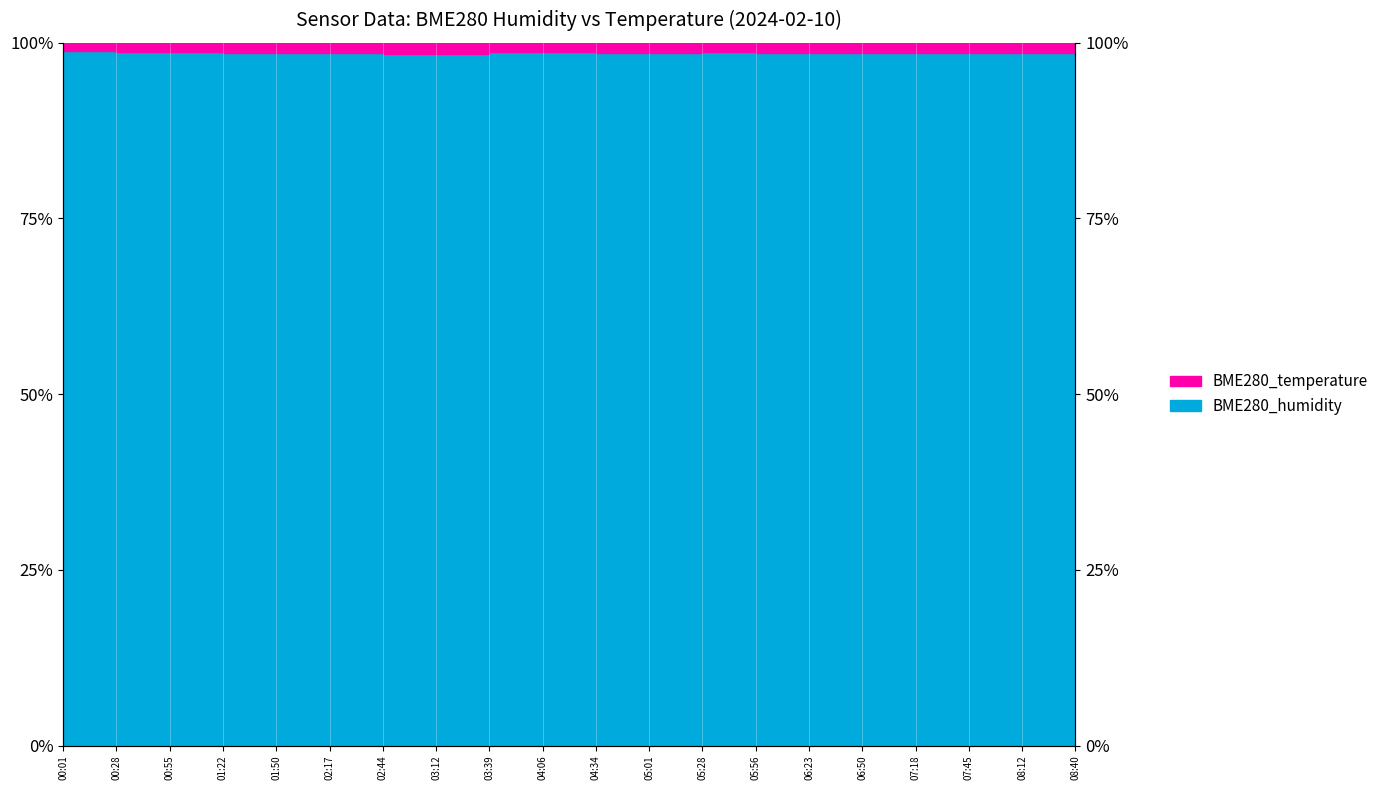

List the labels in order of value, smallest first.

03:12, 02:44, 08:40, 02:17, 08:12, 07:45, 01:50, 05:56, 07:18, 06:50, 01:22, 06:23, 05:01, 04:34, 03:39, 05:28, 00:55, 04:06, 00:28, 00:01